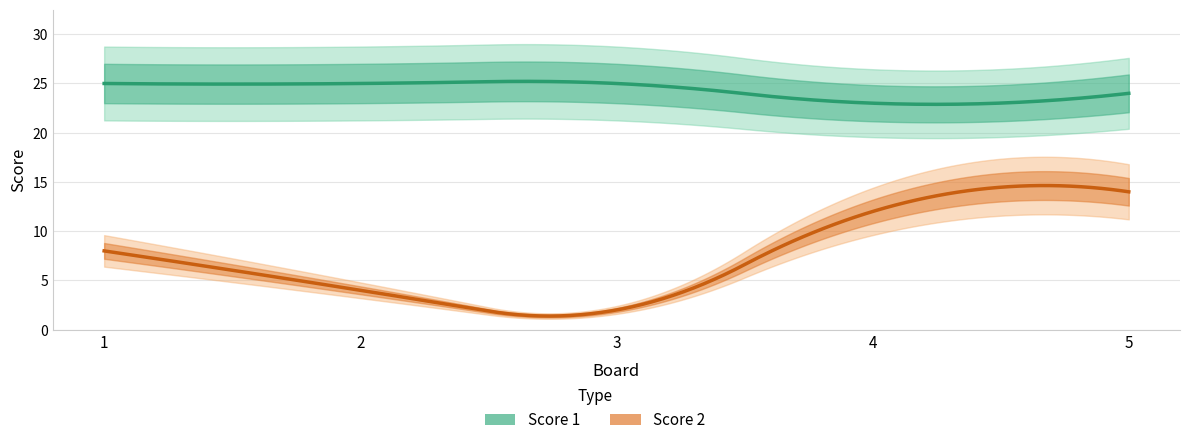

True or false: Score 2 and Score 1 intersect in this chart.

False